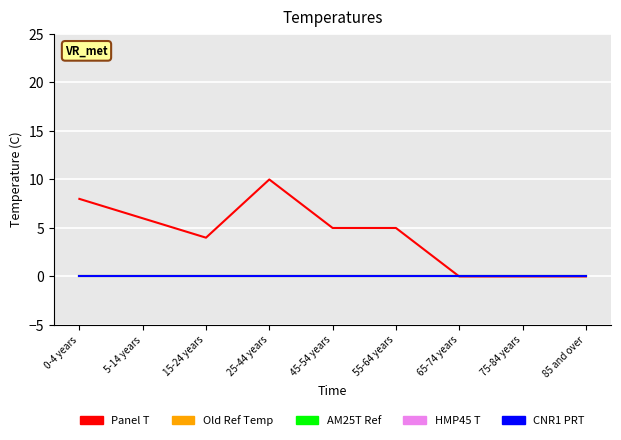

Which category has the lowest value in the CNR1 PRT series?

0-4 years